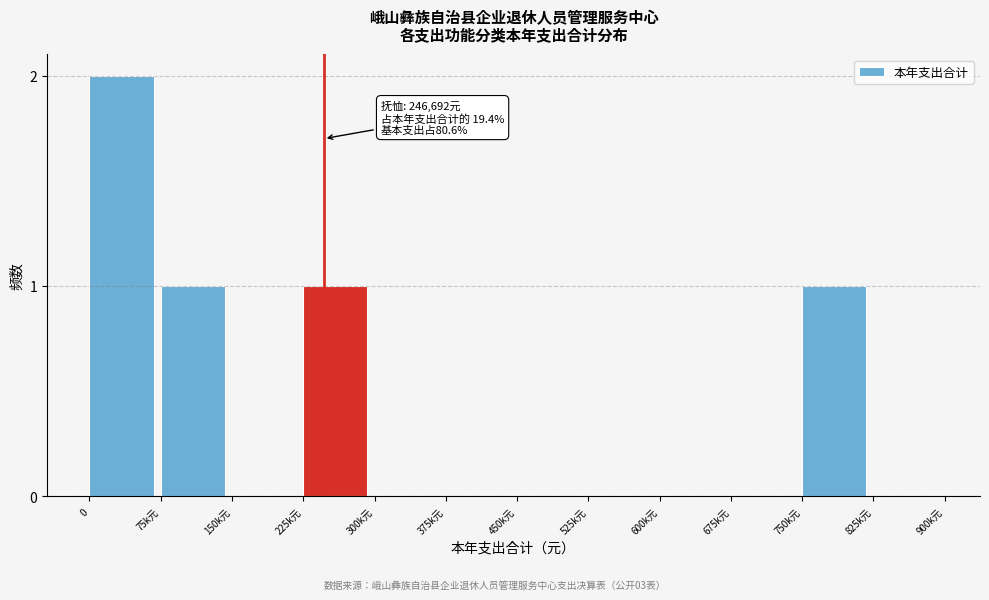

Reading right to left, extract all data points from this chart.

825k元=0	750k元=1	675k元=0	600k元=0	525k元=0	450k元=0	375k元=0	300k元=0	225k元=1	150k元=0	75k元=1	0=2